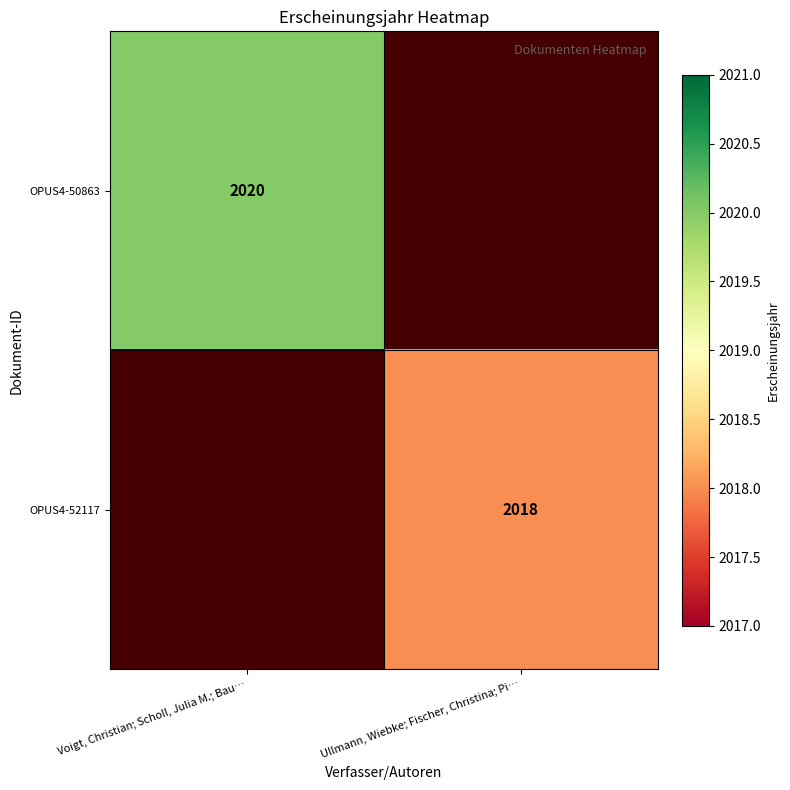

Is the value of OPUS4-52117 at Ullmann, Wiebke; Fischer, Christina; Pi… greater than the value of OPUS4-50863 at Voigt, Christian; Scholl, Julia M.; Bau…?

No